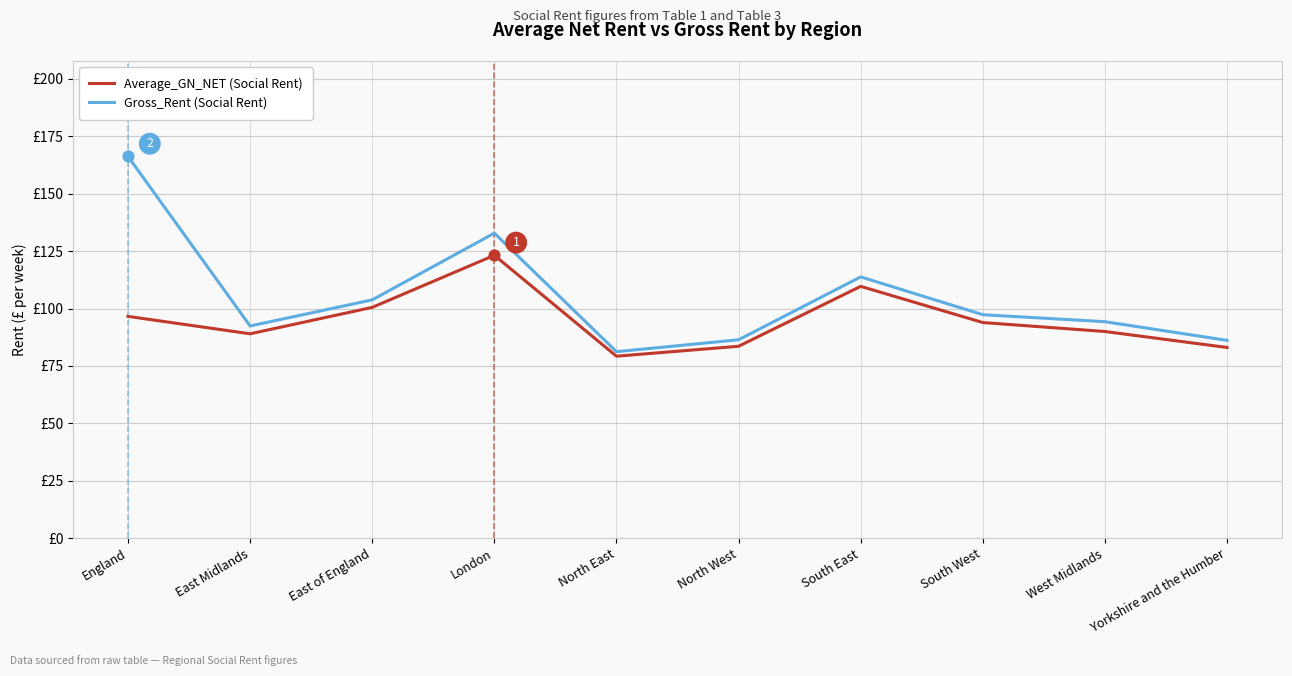

At which category is the sum across all series the highest?

England